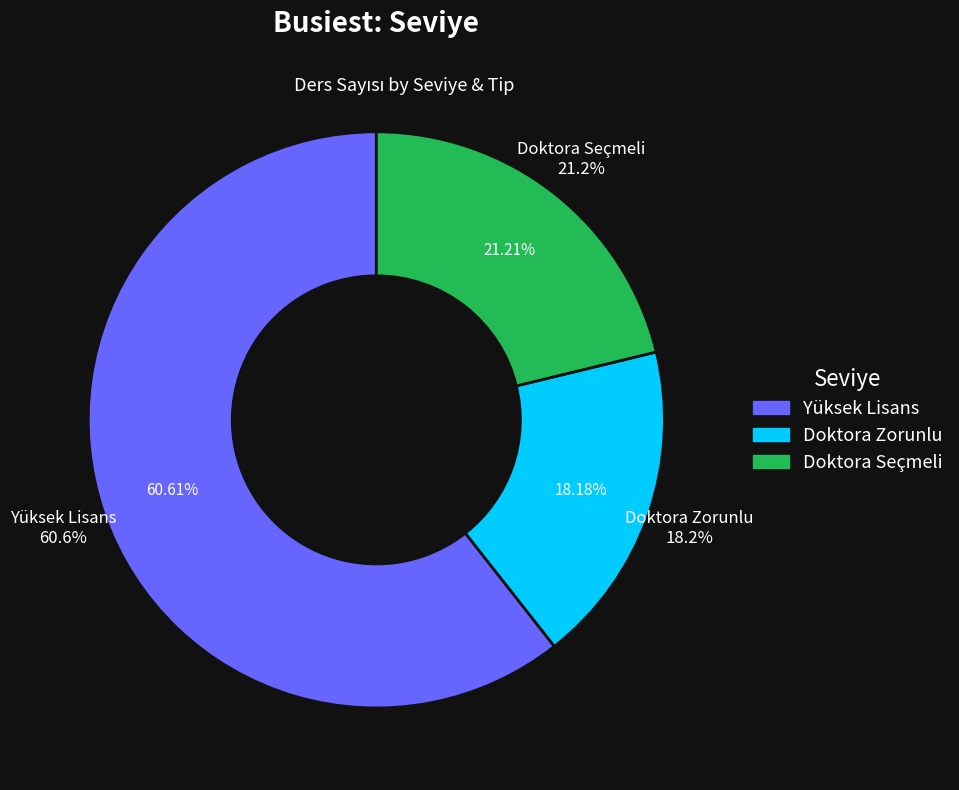

To the nearest percent, what percentage of the pie is Doktora Zorunlu?

19%